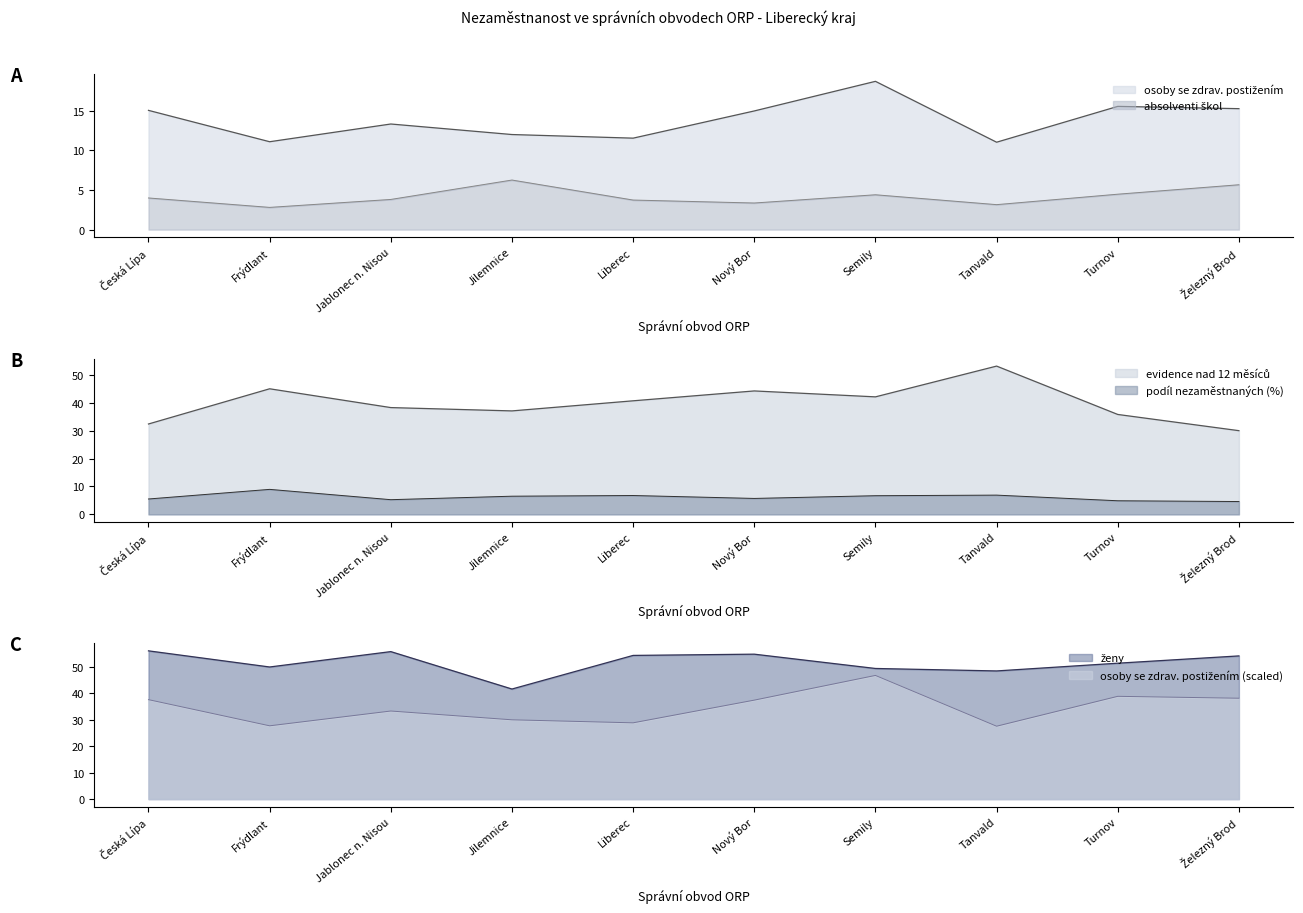

What is the label of the 4th point from the right?

Semily